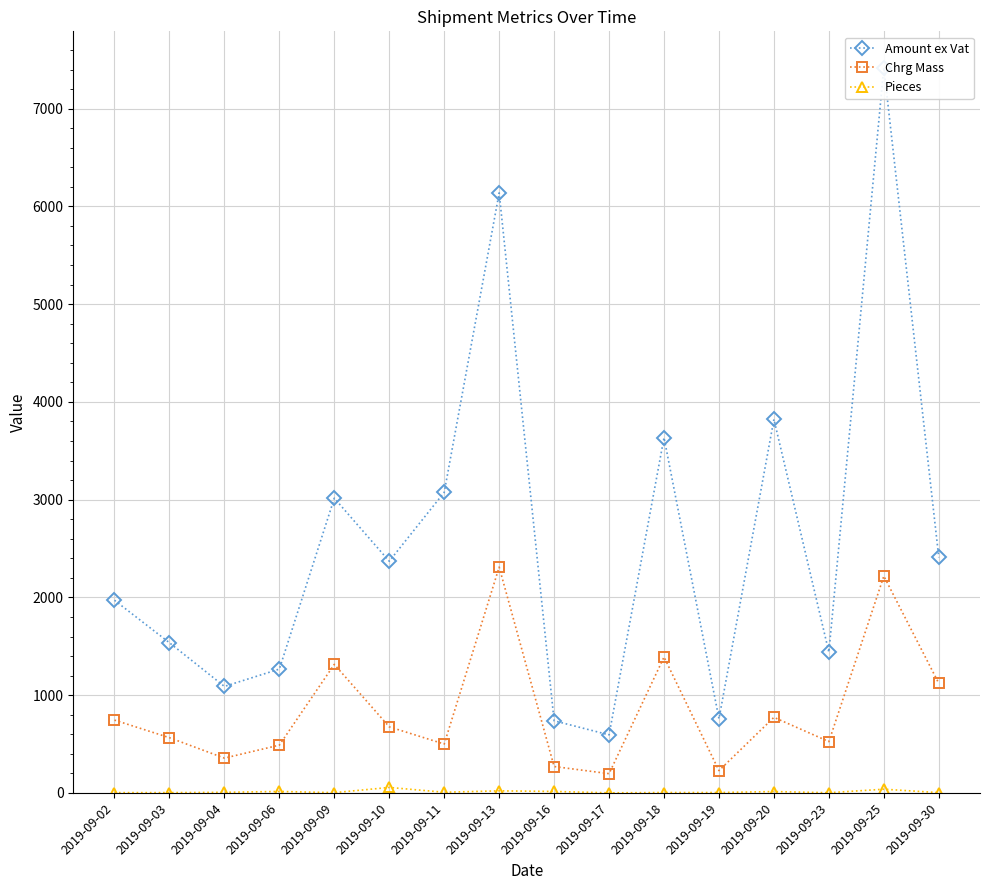

List the series in order of their overall mean, highest first.

Amount ex Vat, Chrg Mass, Pieces